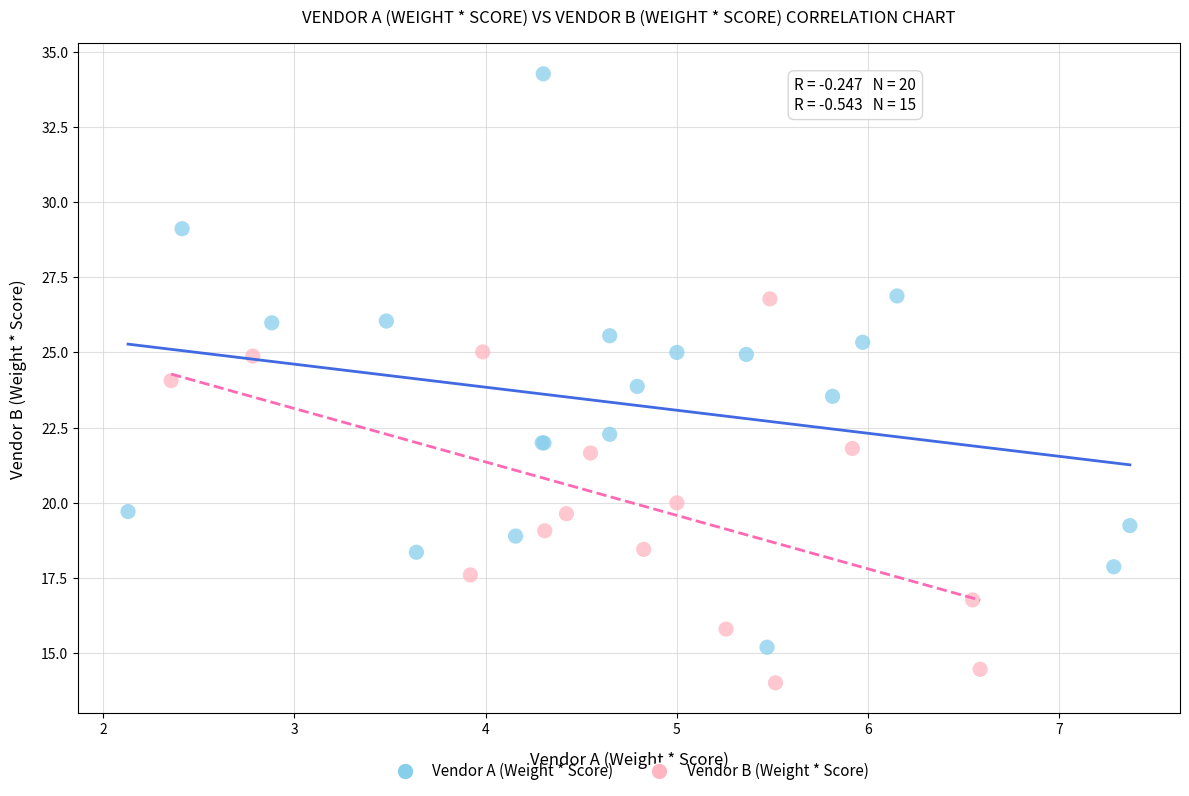

Which series contains the lowest Y value?

Vendor B (Weight * Score)